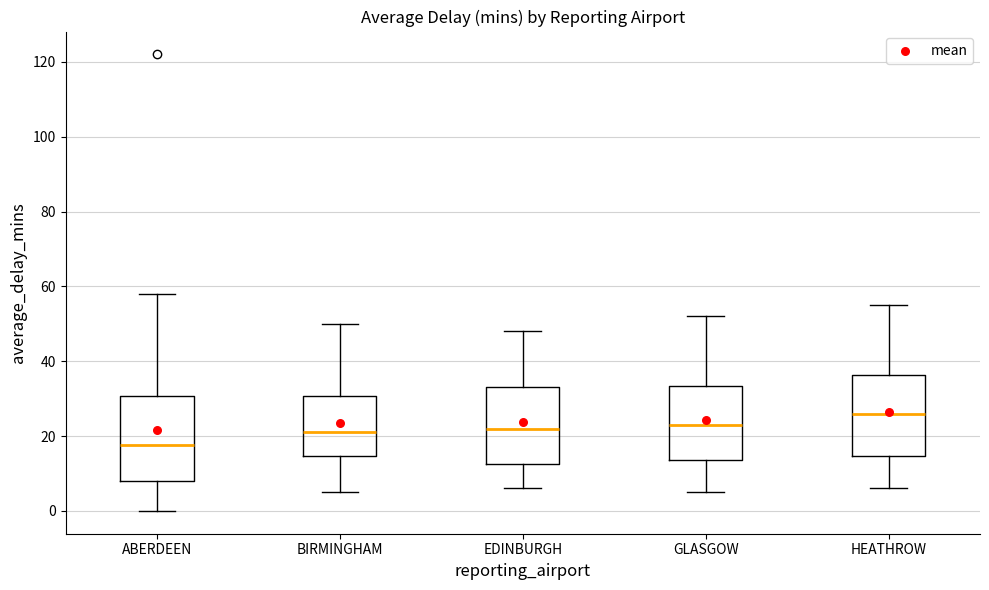

Where does the lower whisker of the box for ABERDEEN end on the y-axis? The values are not printed on the chart, so give them approximately, as read against the axis.

0